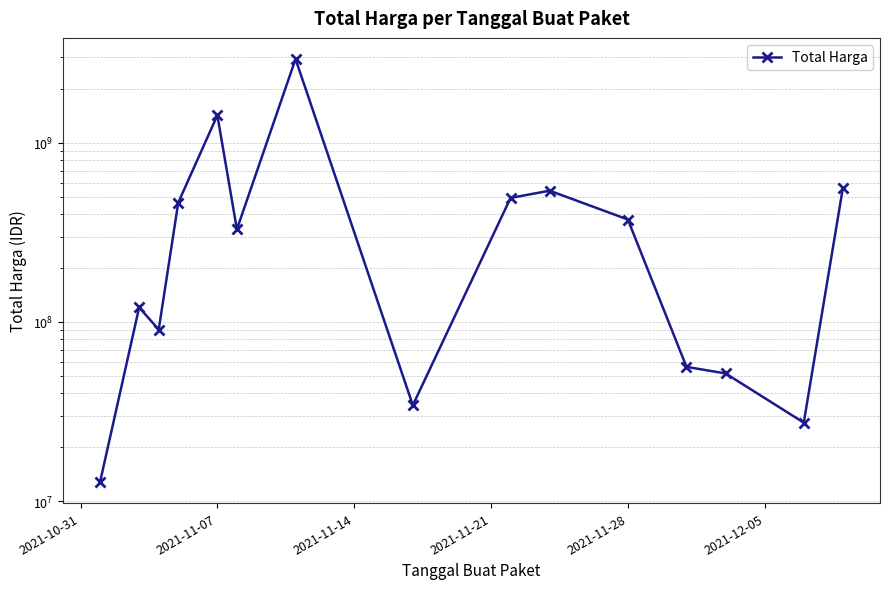

True or false: the data shows 373404000 at 2021-11-28.

True